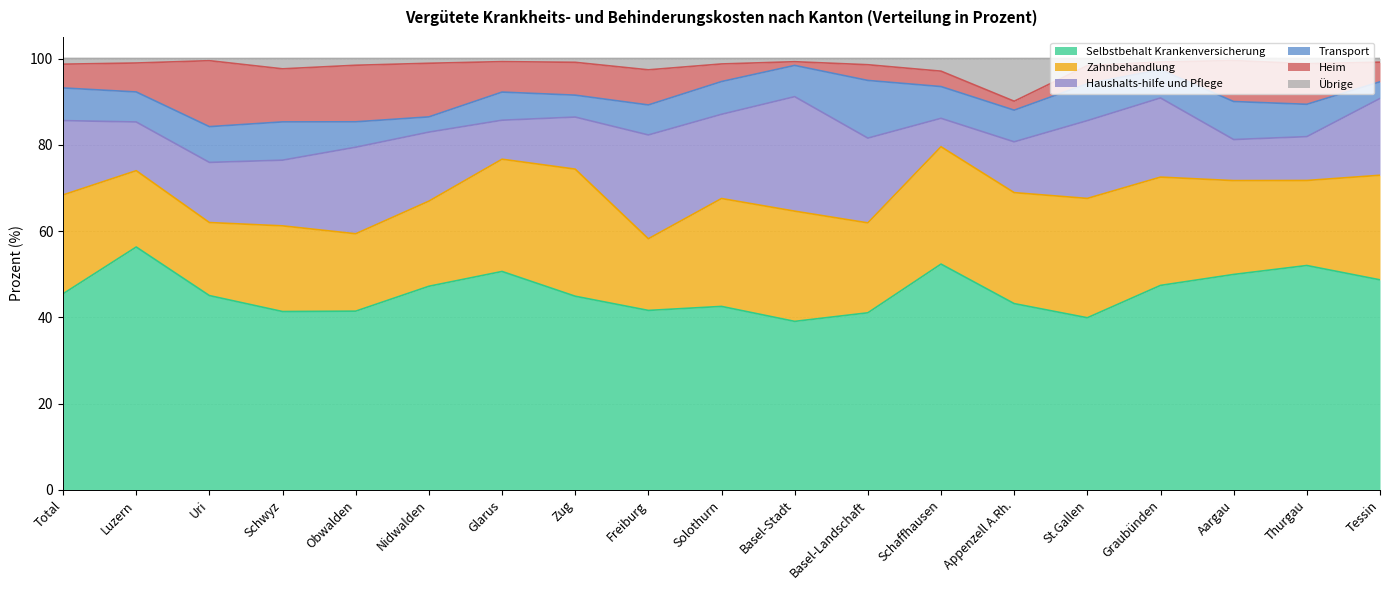

How many values in the Heim series exceed 6?

10